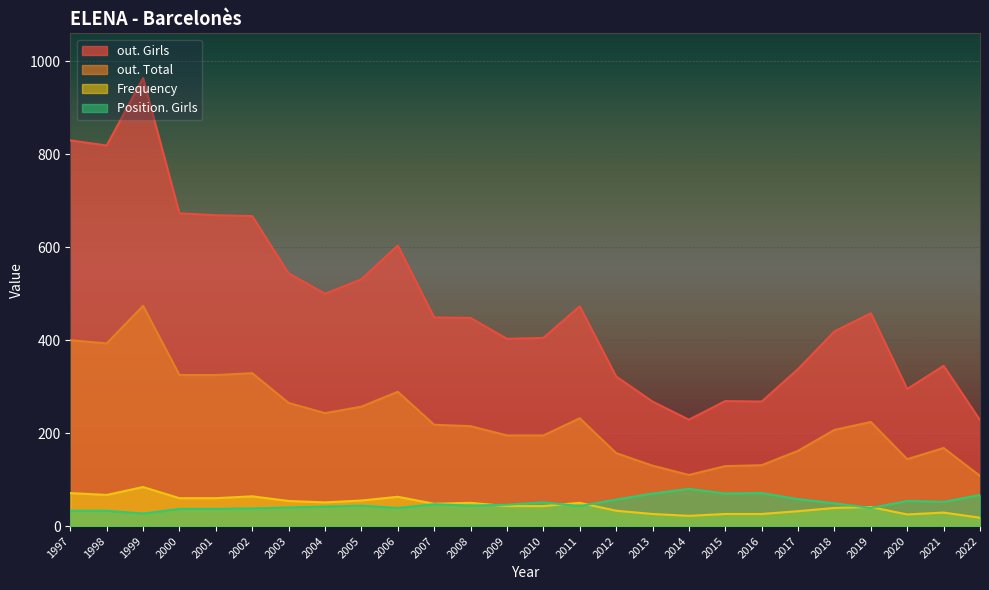

Which series has the widest spread of values?

out. Girls